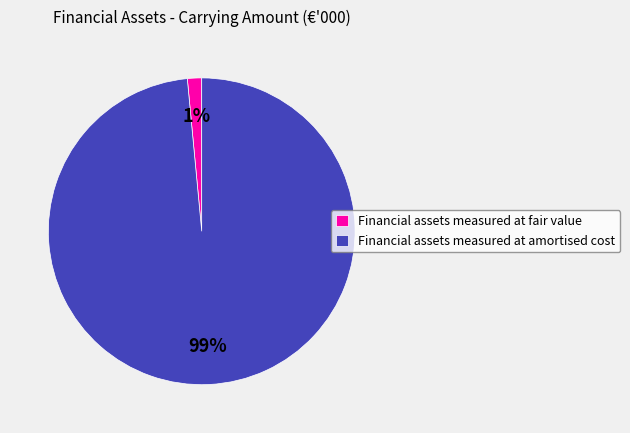

What is the largest slice in the pie chart?

Financial assets measured at amortised cost